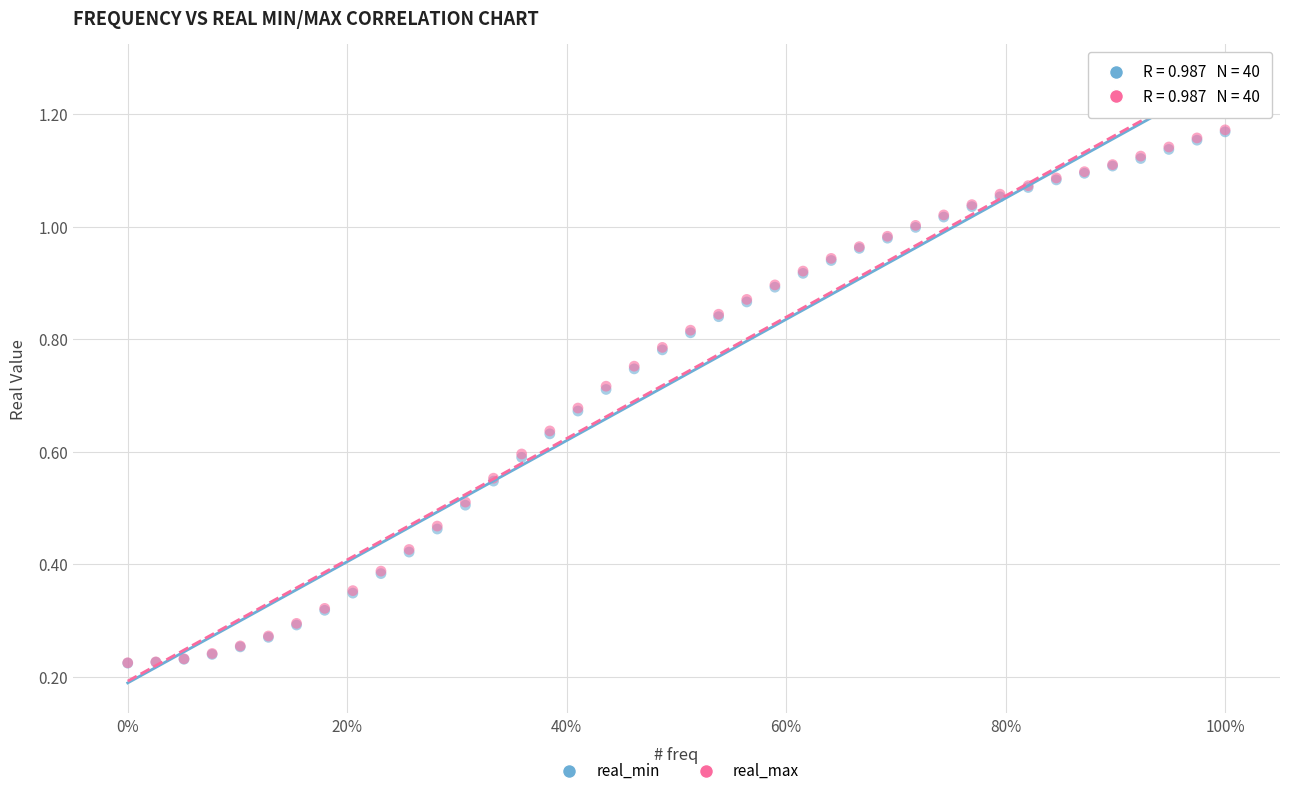

What are all the series names shown in the legend?

real_min, real_max